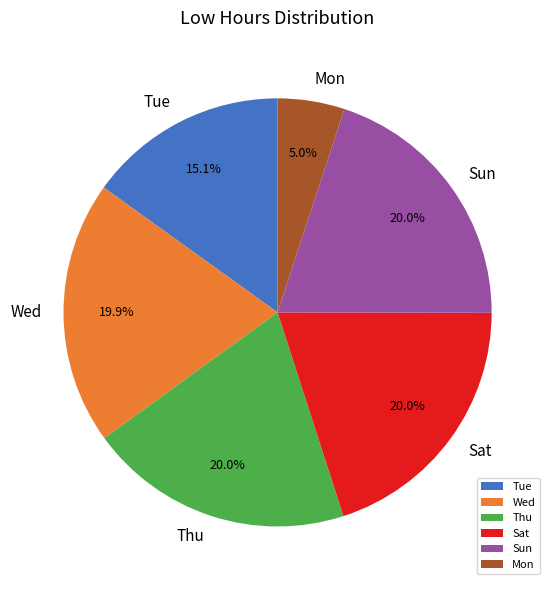

How many slices are in this pie chart?

6